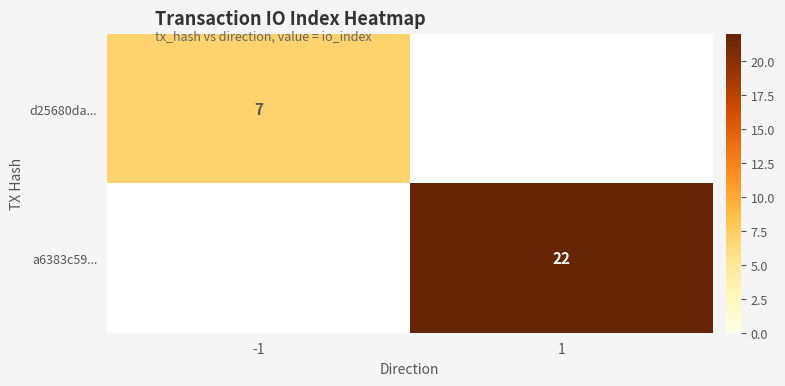

The d25680da... series shows 4 at -1. True or false?

False